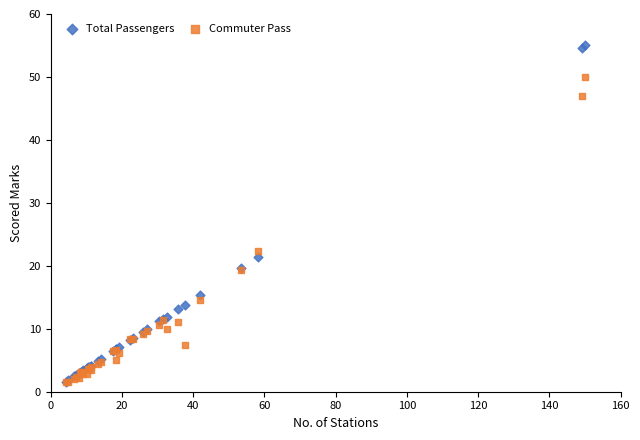

In the Commuter Pass series, what Y value is closest to 25?

22.4